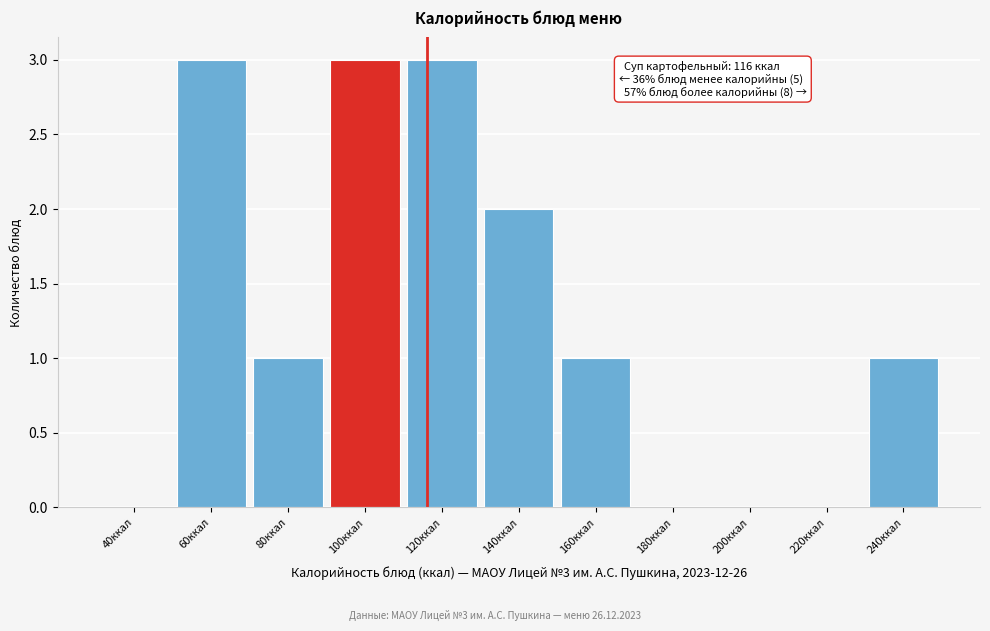

Reading left to right, what are all the values shown in this chart?

40ккал=0	60ккал=3	80ккал=1	100ккал=3	120ккал=3	140ккал=2	160ккал=1	180ккал=0	200ккал=0	220ккал=0	240ккал=1